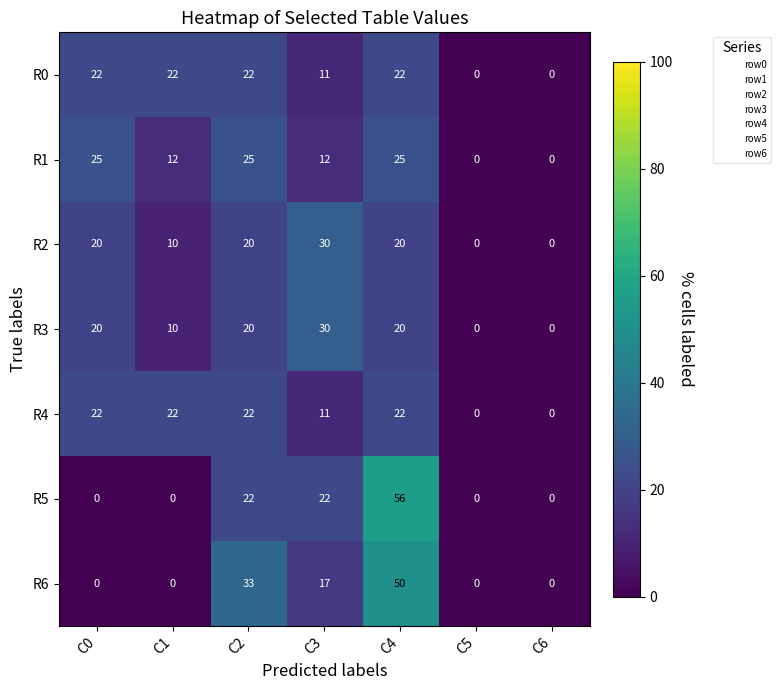

What is the difference between the maximum and second lowest values in the R2 series?

30